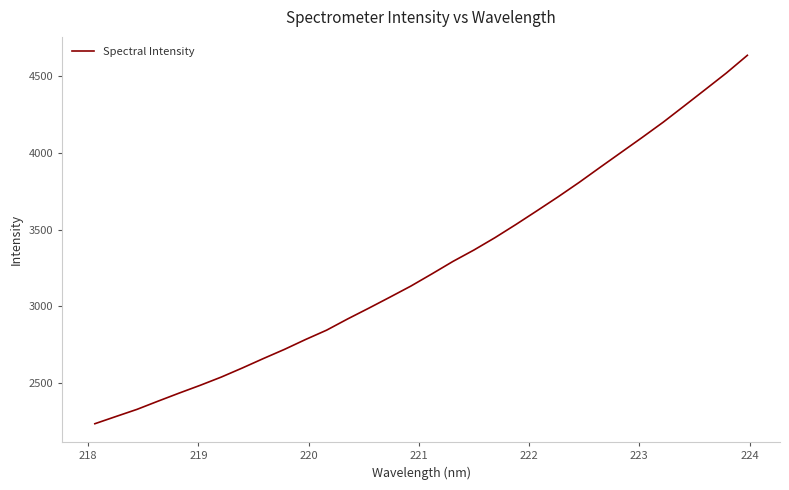

What is the maximum value shown in the chart?

4637.8